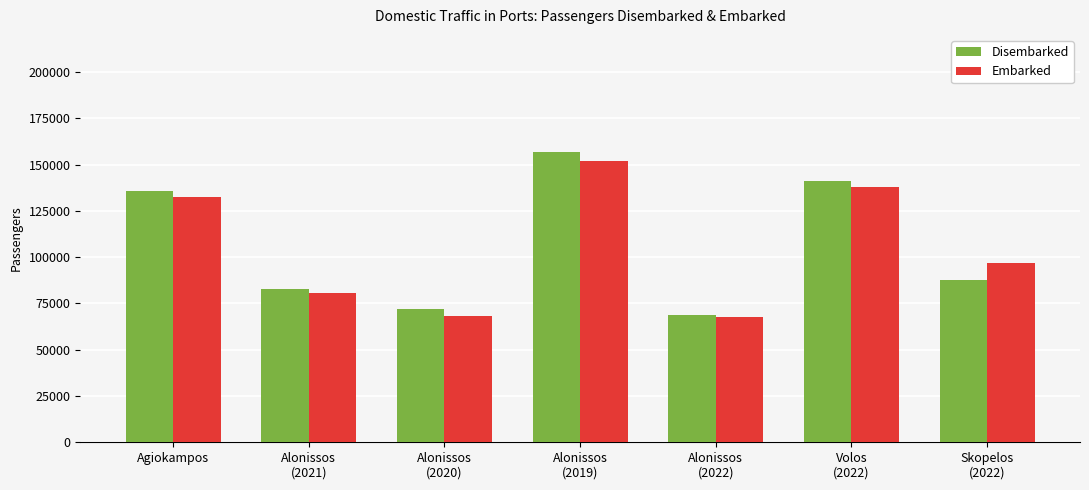

How many values in the Disembarked series are below 87462?

3